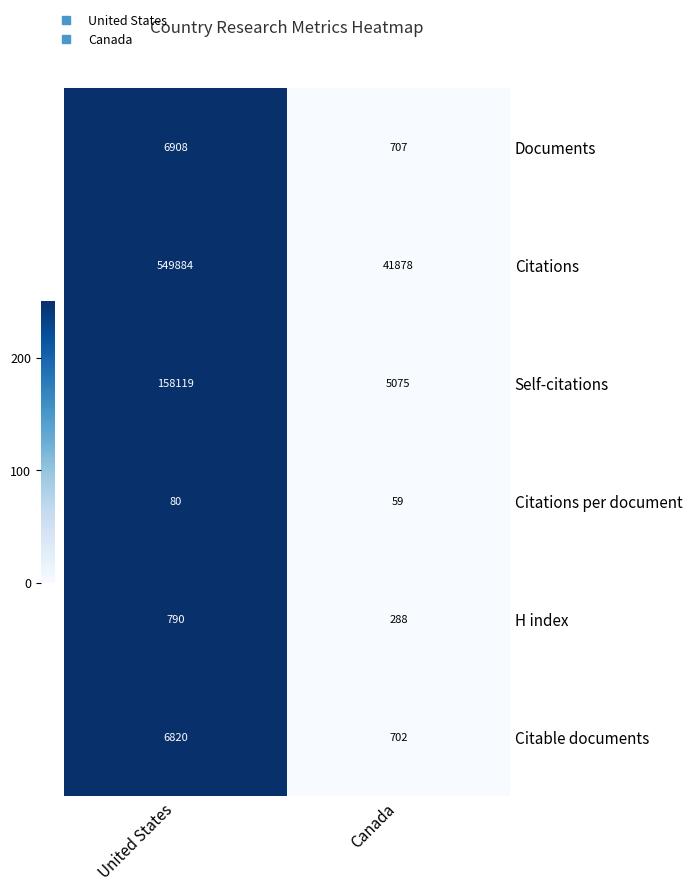

Which label corresponds to the smallest value in the chart?

Canada